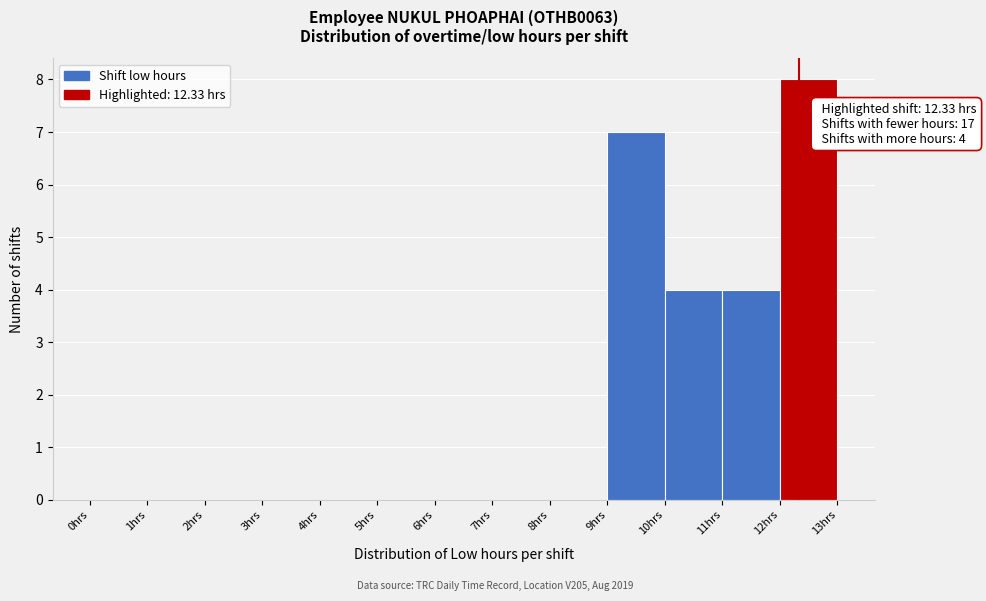

Over which range of the x-axis is the bar tallest?

12 to 13